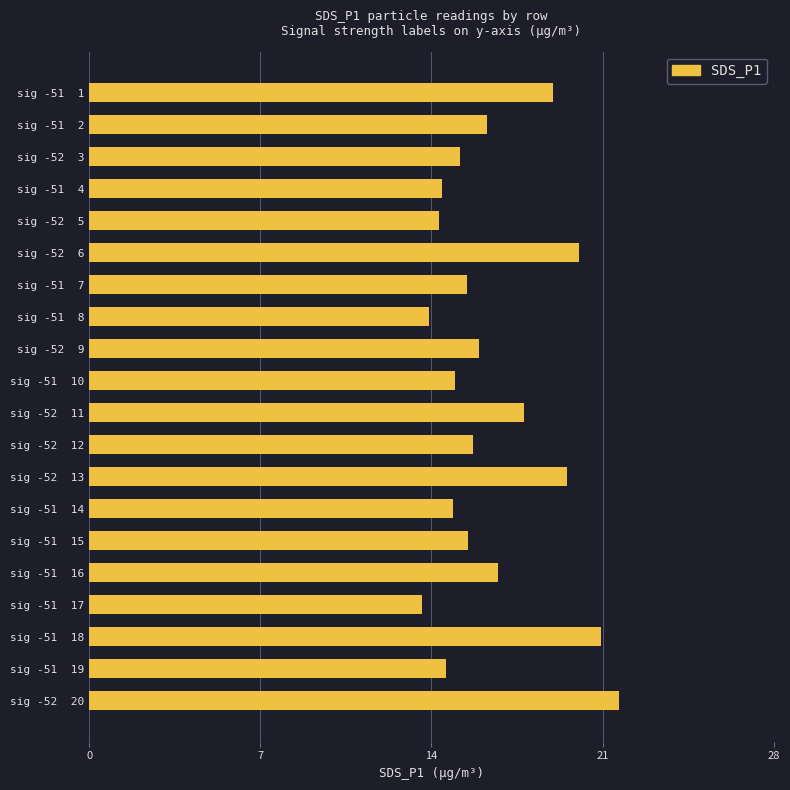

Is it true that the value at sig -52  11 is 17.8?

True